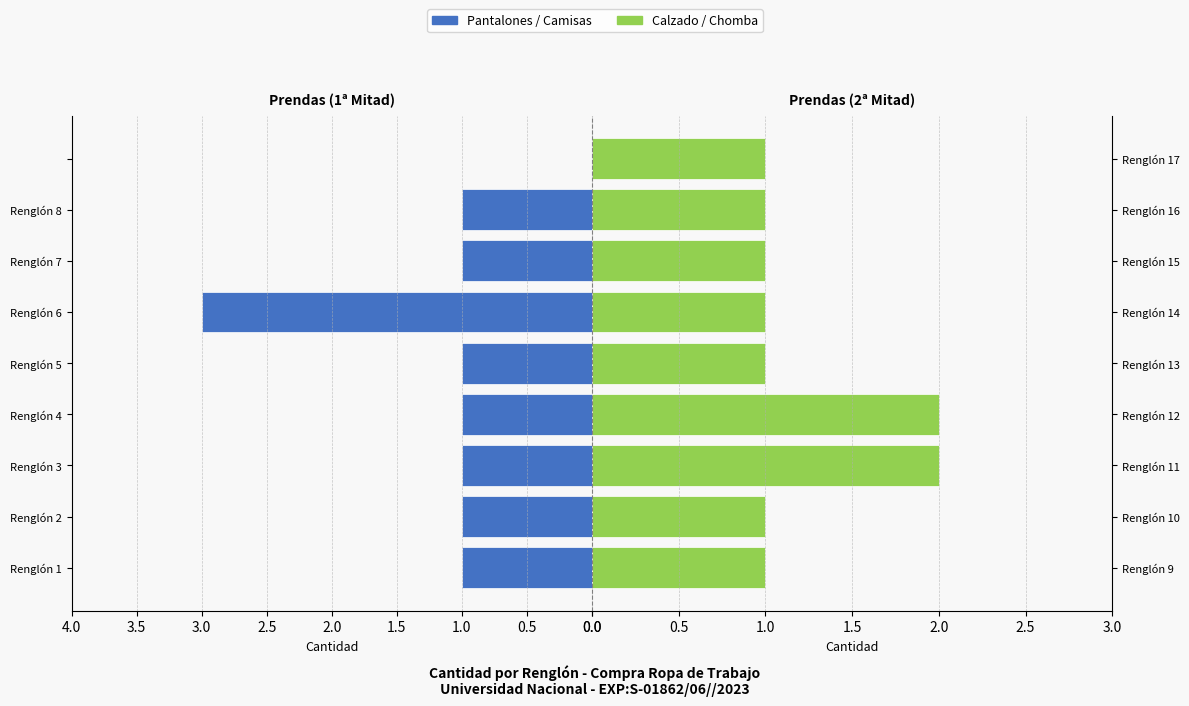

Reading left to right, transcribe all the data shown in this chart.

Pantalones / Camisas: 1	1	1	1	1	3	1	1	0
Calzado / Chomba: 1	1	2	2	1	1	1	1	1